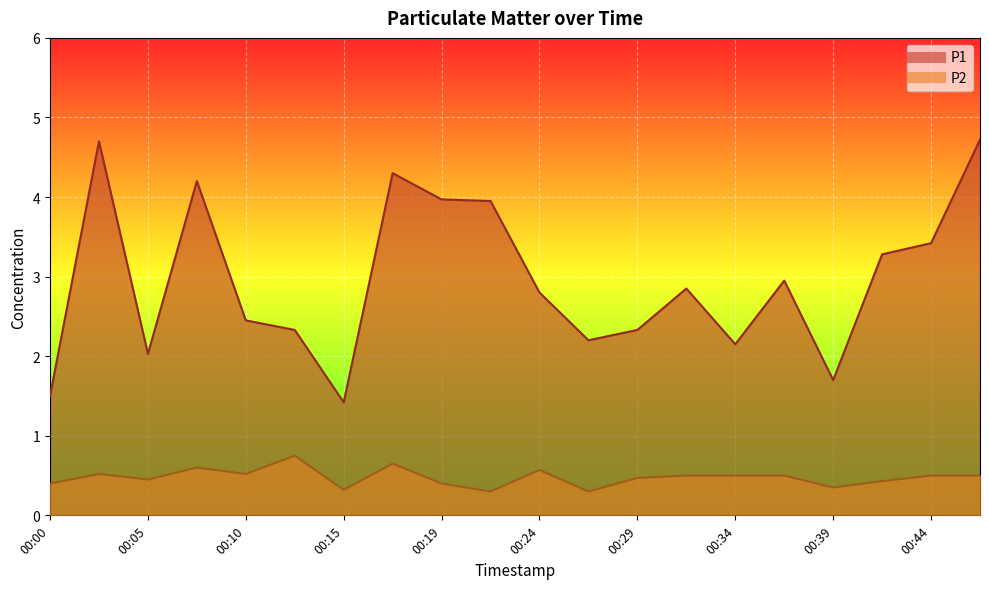

What are all the series names shown in the legend?

P1, P2